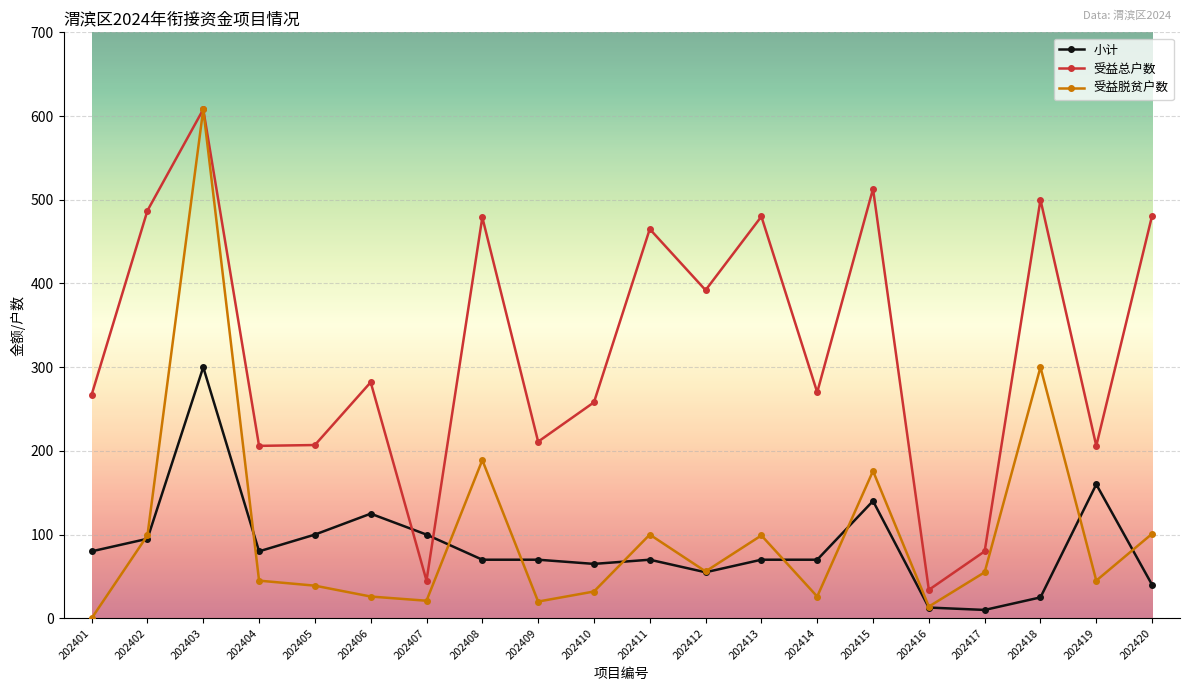

Which series has the widest spread of values?

受益脱贫户数